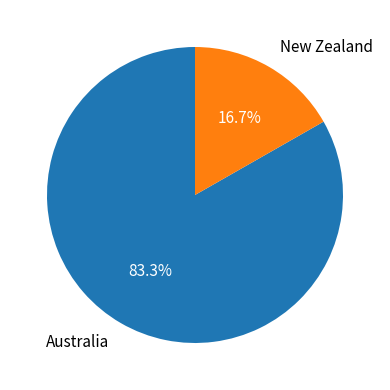

To the nearest percent, what is the difference between the Australia and New Zealand slice percentages?

67%